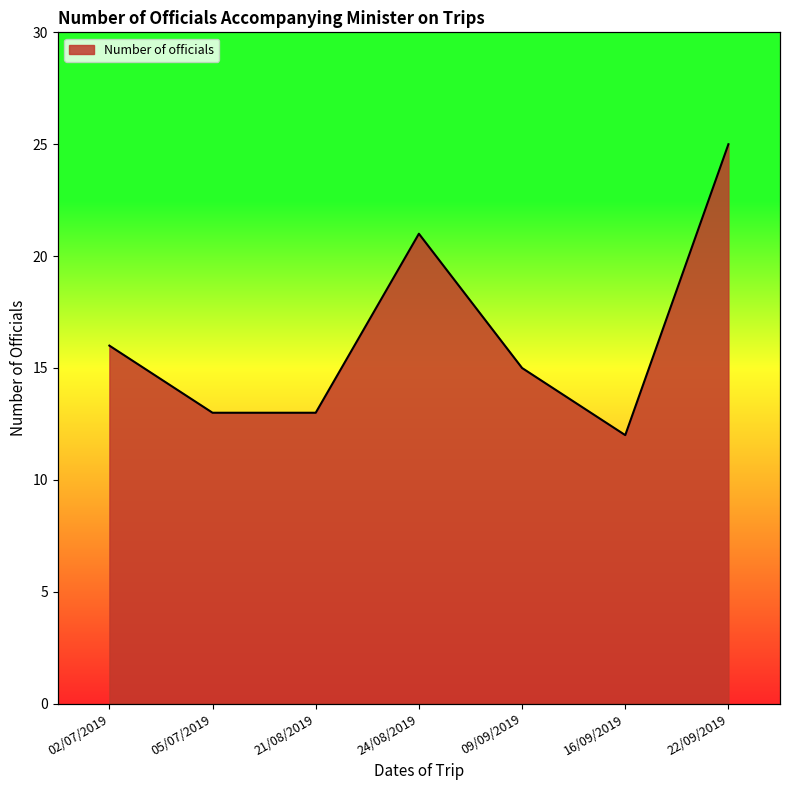

Reading left to right, what are all the values shown in this chart?

16	13	13	21	15	12	25